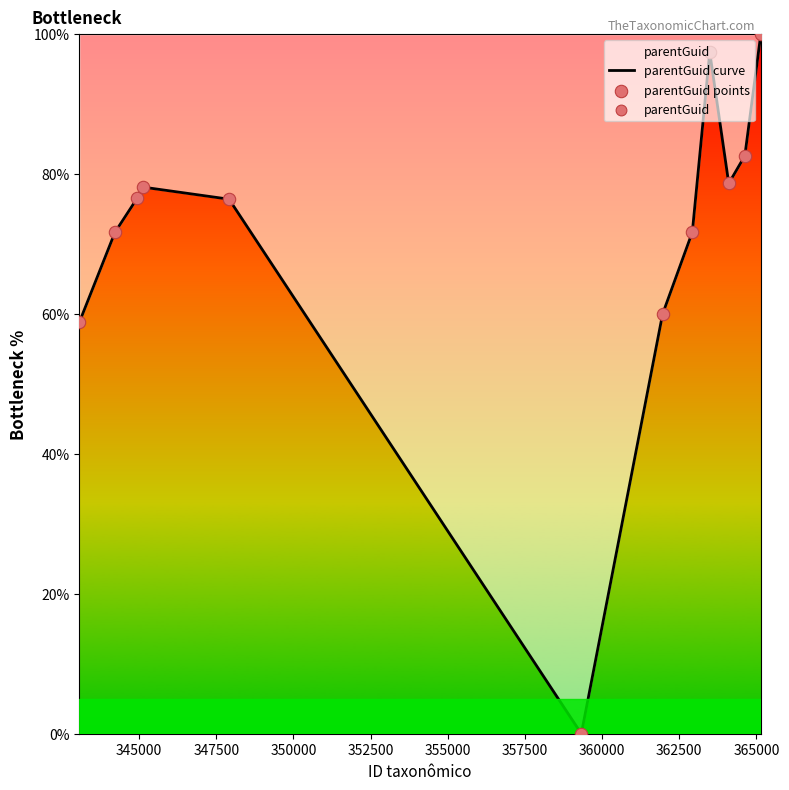

What is the difference between the maximum and minimum values?

100.0